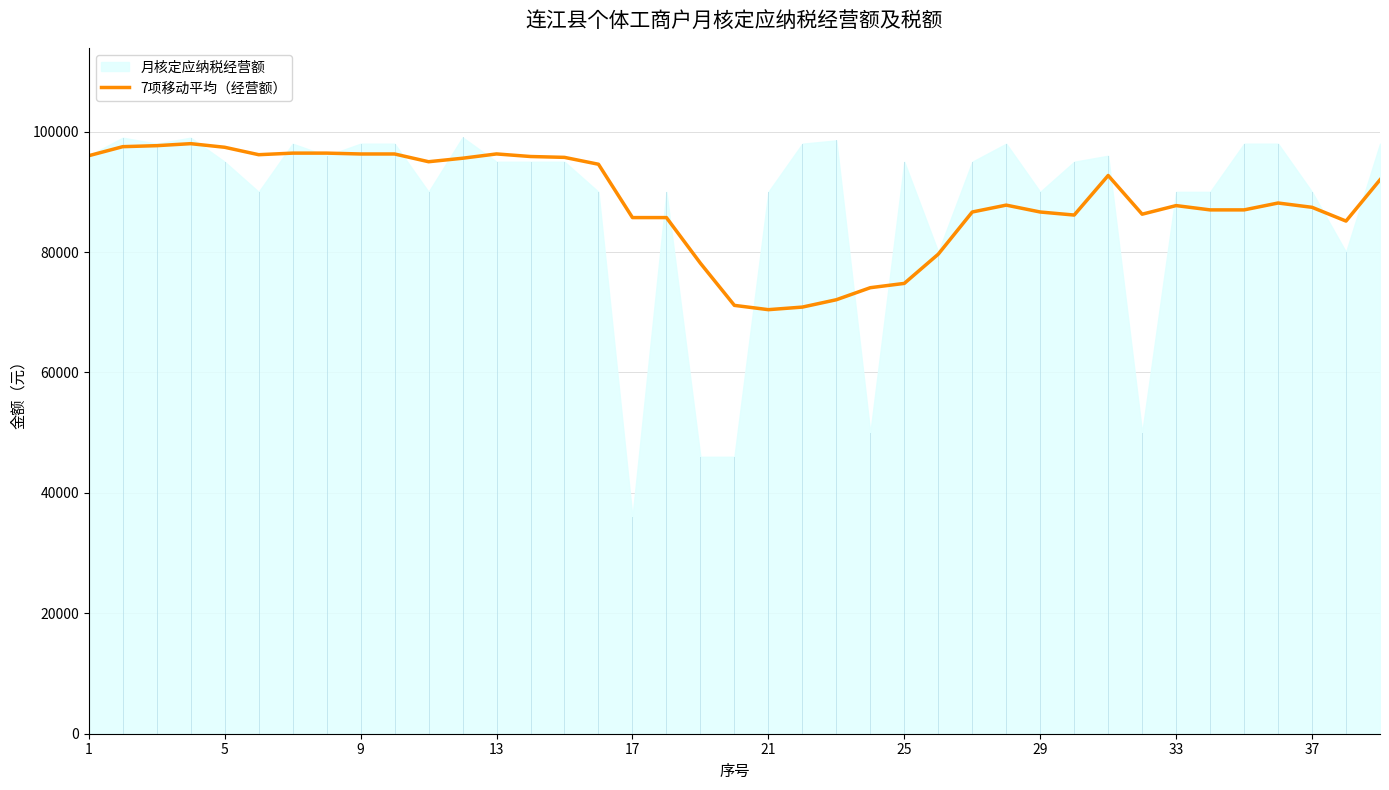

What is the highest value of the 7项移动平均（经营额） series?

98000.0